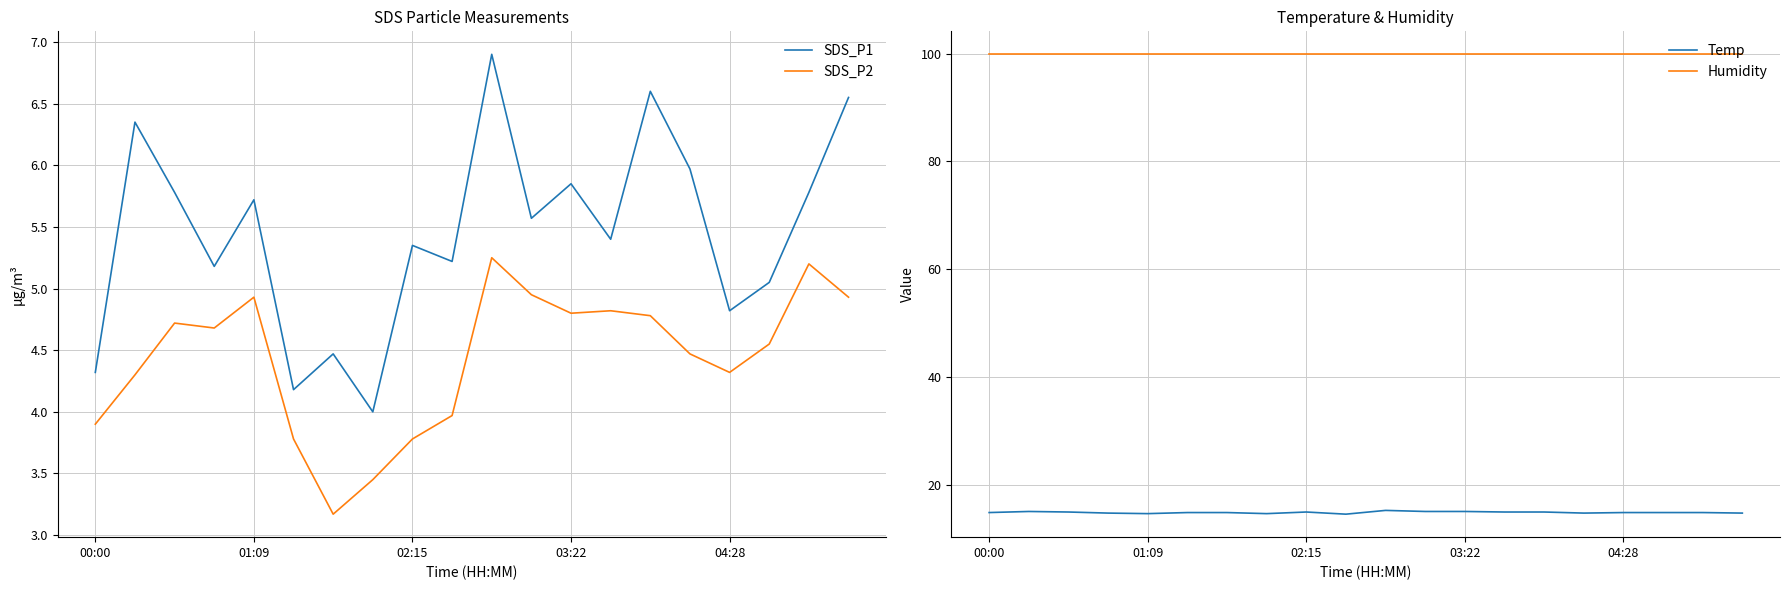

True or false: SDS_P2 and SDS_P1 intersect in this chart.

False